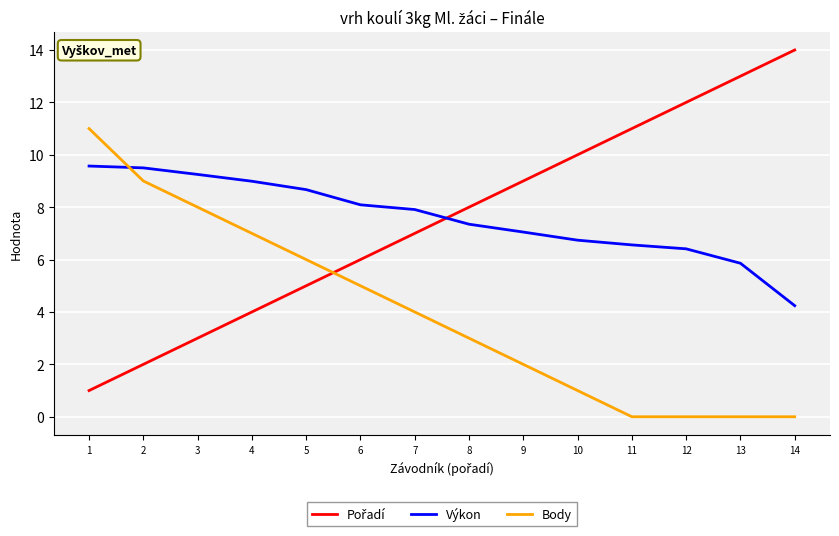

Is it true that Body equals 5.0 at 6?

True